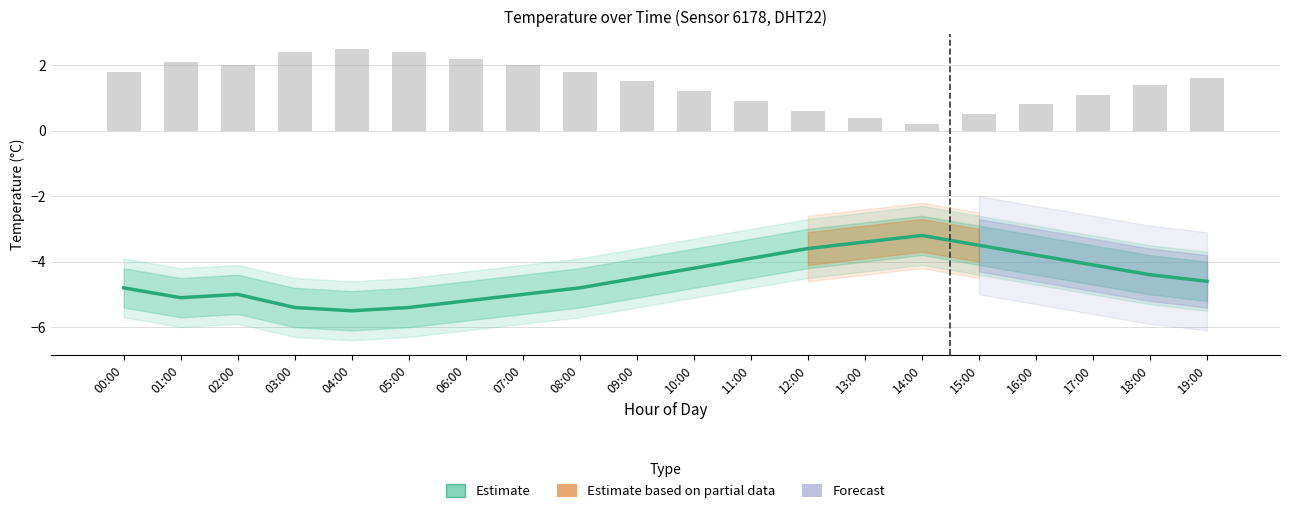

At how many categories does at least one series exceed 0?

20